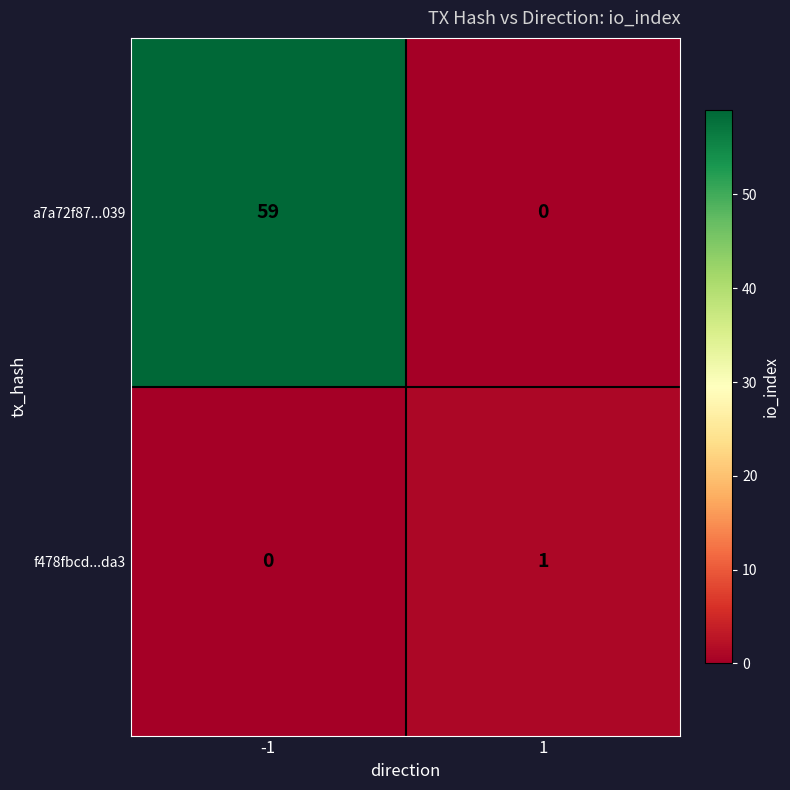

How many series are shown in this chart?

2